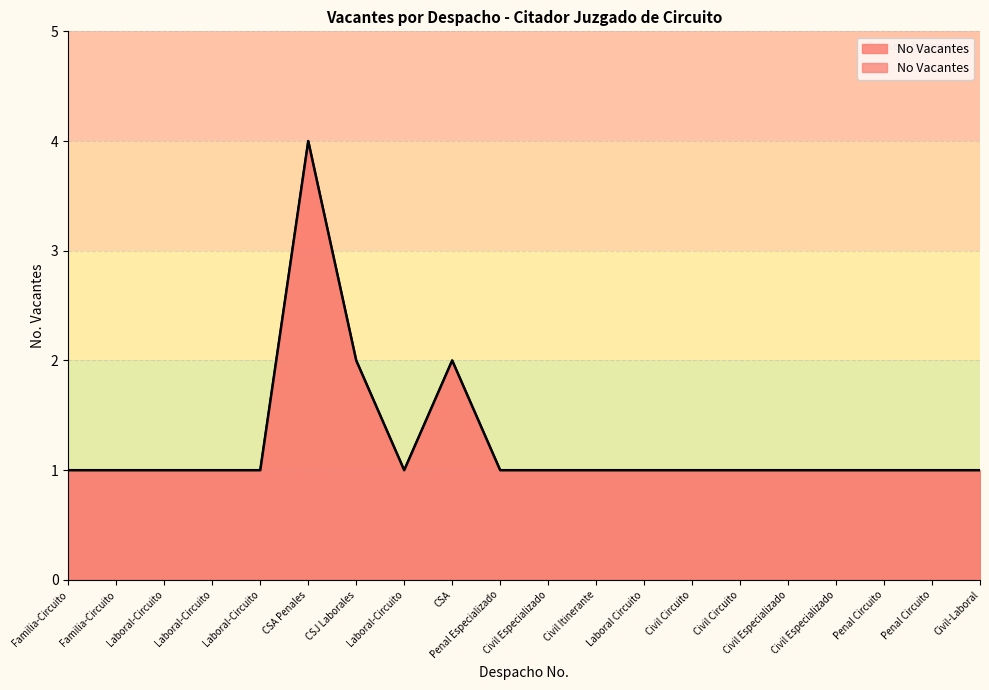

What is the difference between the maximum and minimum values?

3